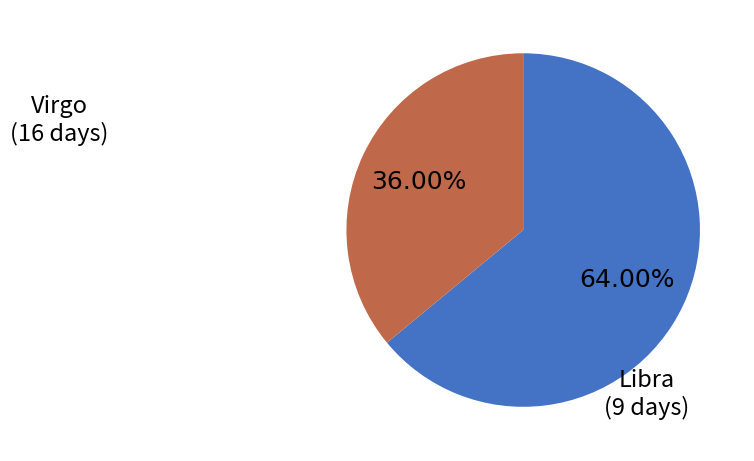

Does any single category account for the majority?

Yes